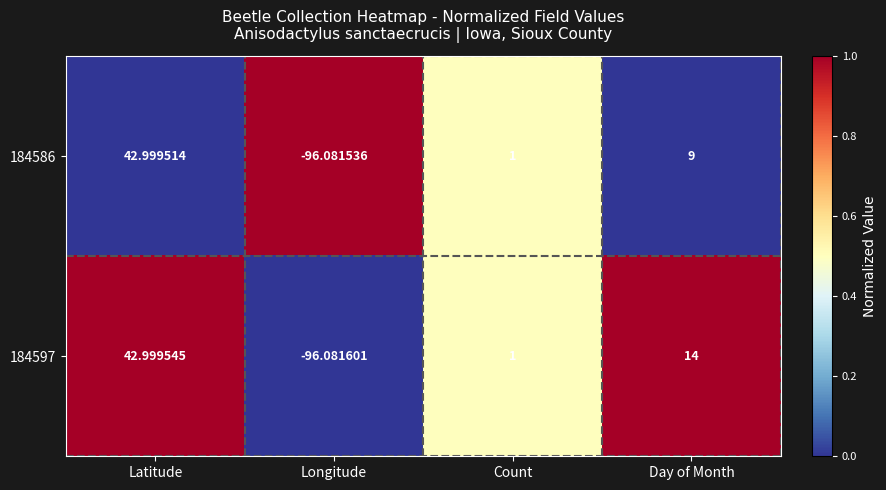

At which category is the sum across all series the highest?

Latitude